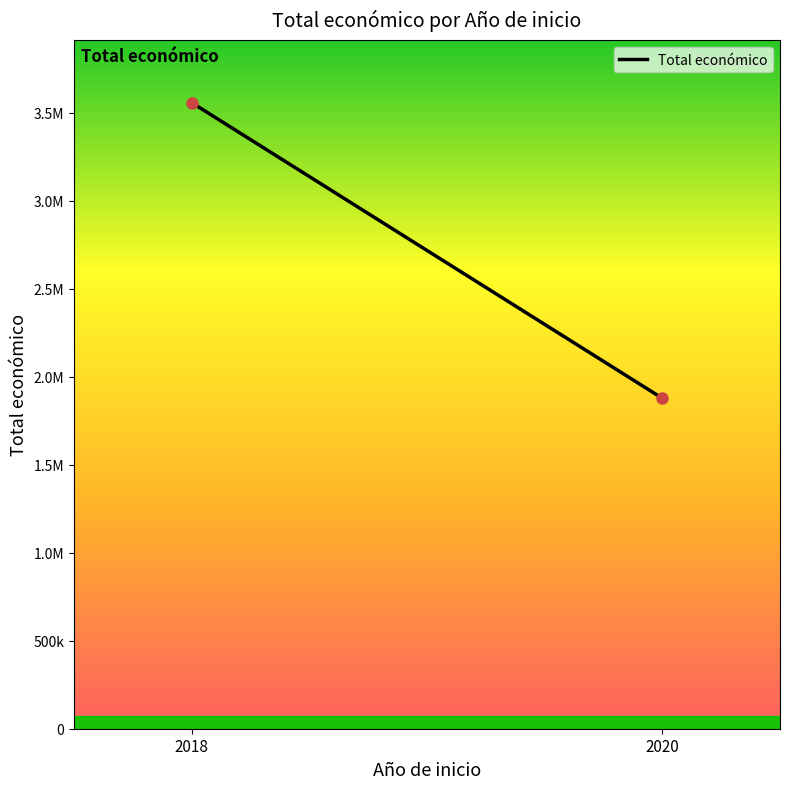

Which label corresponds to the largest value in the chart?

2018